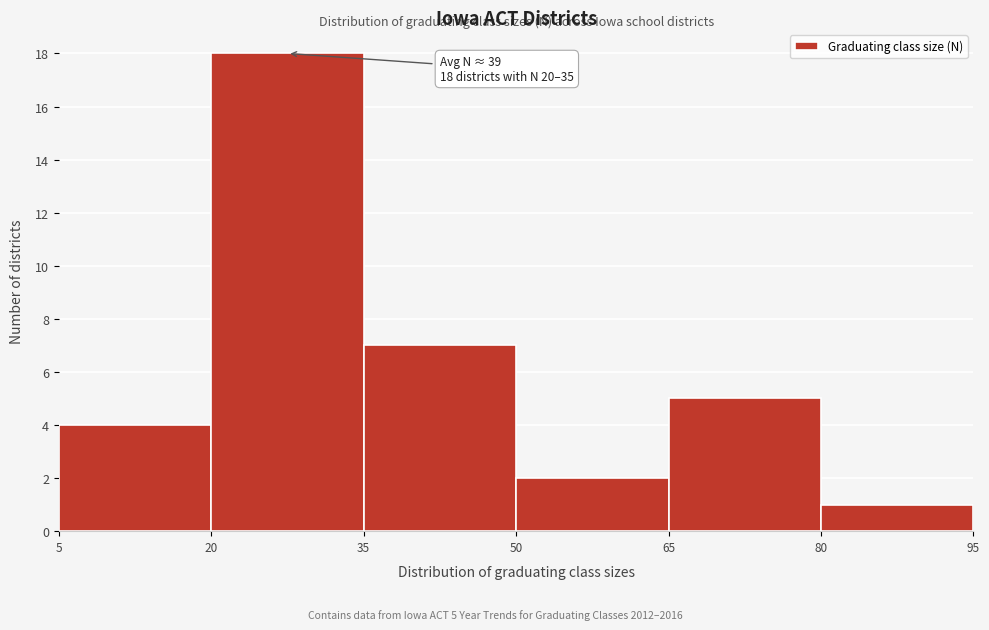

Over which range of the x-axis is the bar tallest?

20 to 35